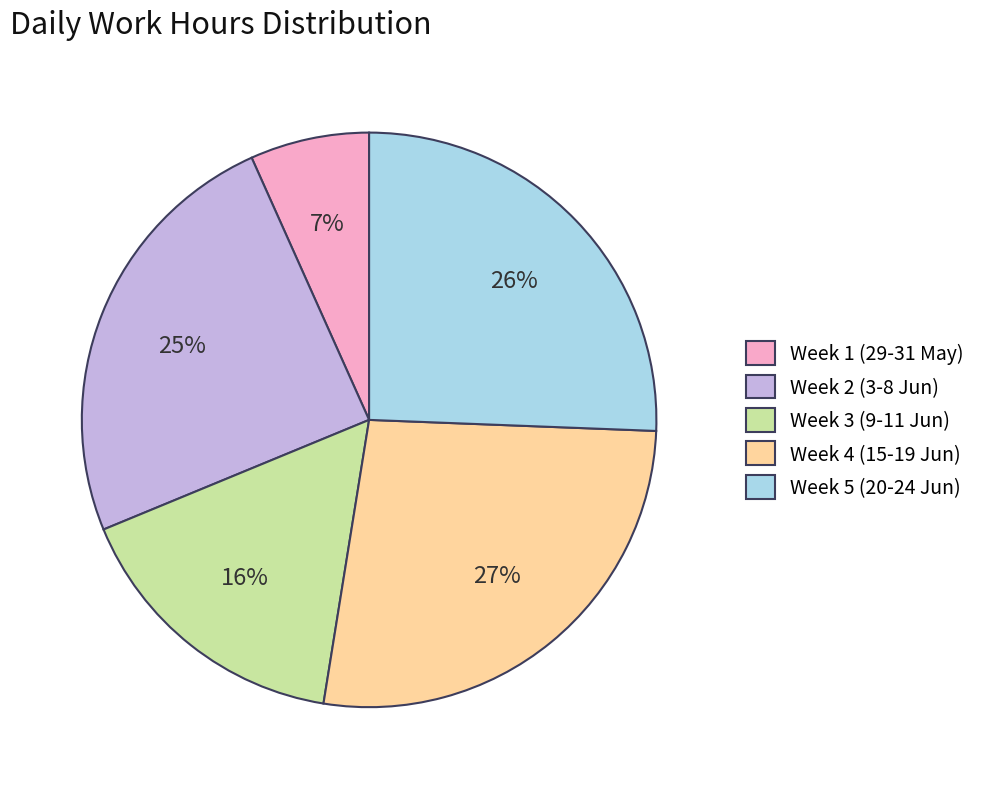

What is the smallest slice in the pie chart?

Week 1 (29-31 May)